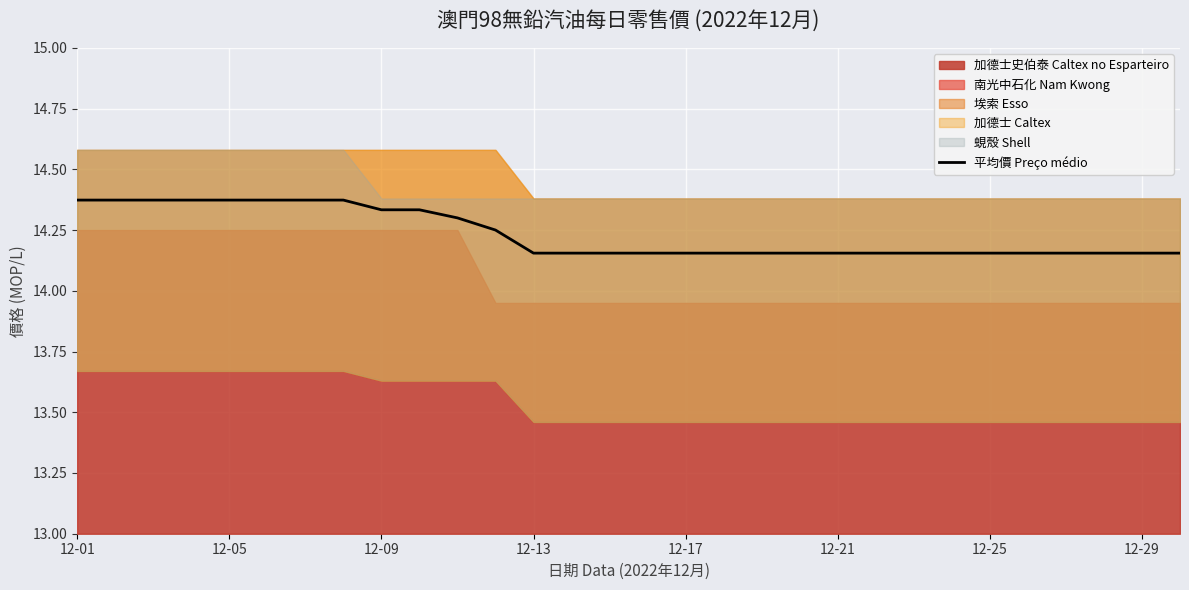

What position from the left is 12-25?

25